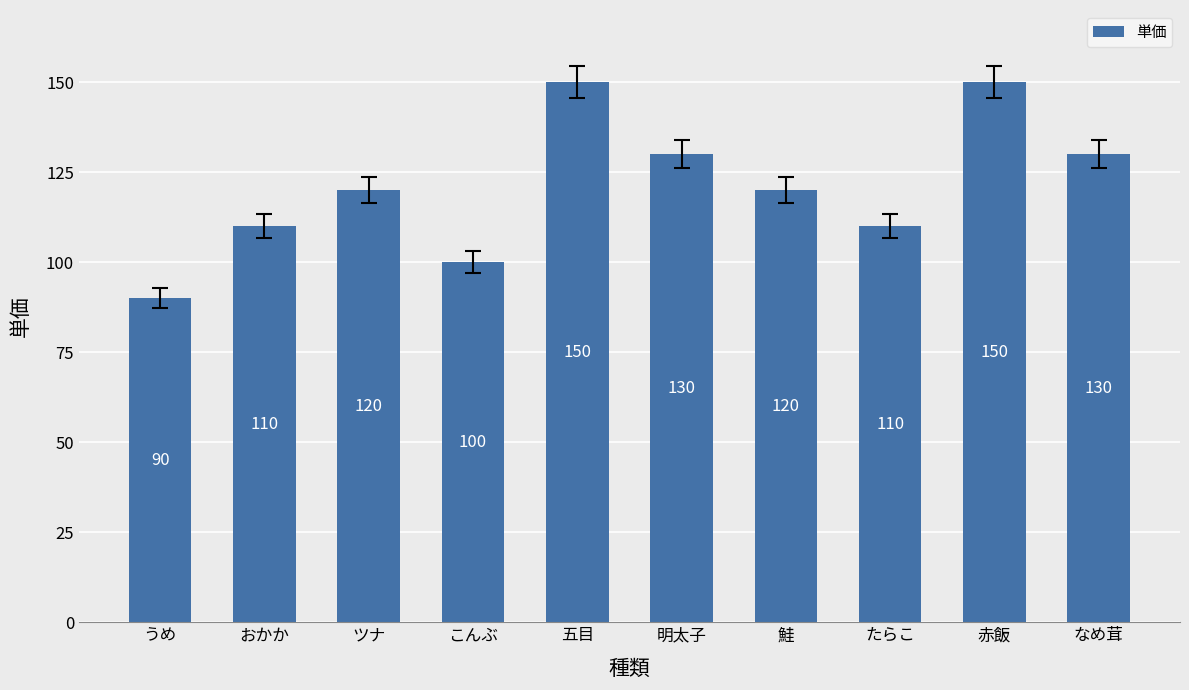

How many data points are less than 120?

4